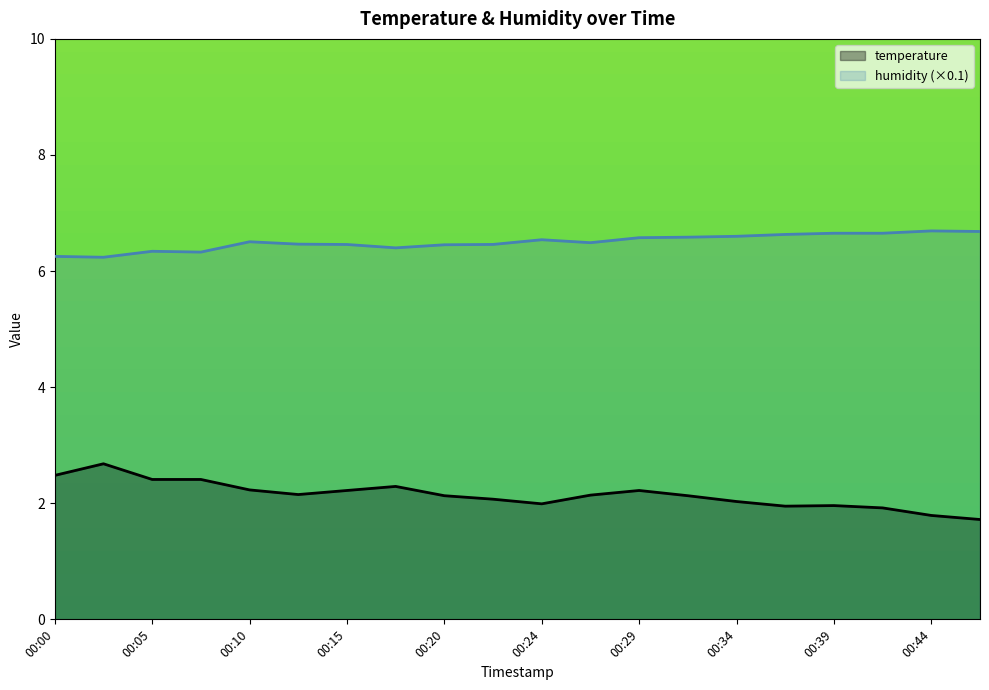

Reading right to left, transcribe all the data shown in this chart.

temperature: 00:46=1.7	00:44=1.8	00:42=1.9	00:39=2.0	00:37=1.9	00:34=2.0	00:32=2.1	00:29=2.2	00:27=2.1	00:24=2.0	00:22=2.1	00:20=2.1	00:17=2.3	00:15=2.2	00:12=2.1	00:10=2.2	00:07=2.4	00:05=2.4	00:02=2.7	00:00=2.5
humidity: 00:46=6.7	00:44=6.7	00:42=6.7	00:39=6.7	00:37=6.6	00:34=6.6	00:32=6.6	00:29=6.6	00:27=6.5	00:24=6.5	00:22=6.5	00:20=6.5	00:17=6.4	00:15=6.5	00:12=6.5	00:10=6.5	00:07=6.3	00:05=6.3	00:02=6.2	00:00=6.3